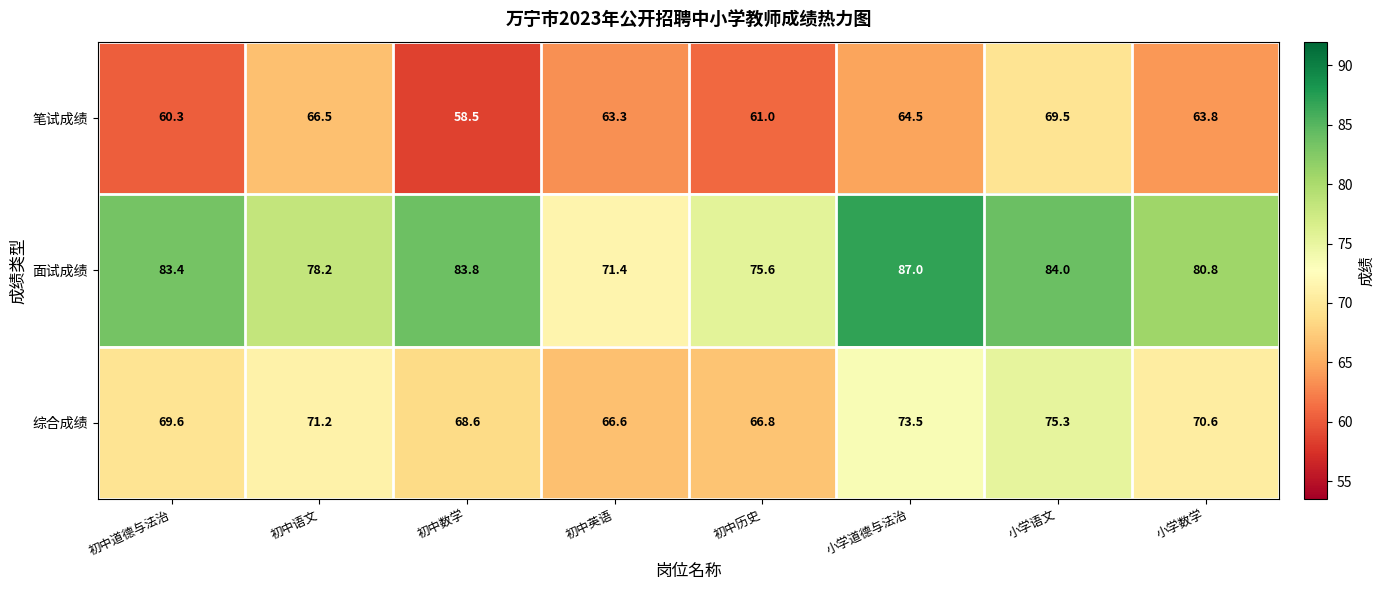

Where does the 面试成绩 series first go above 83?

初中道德与法治